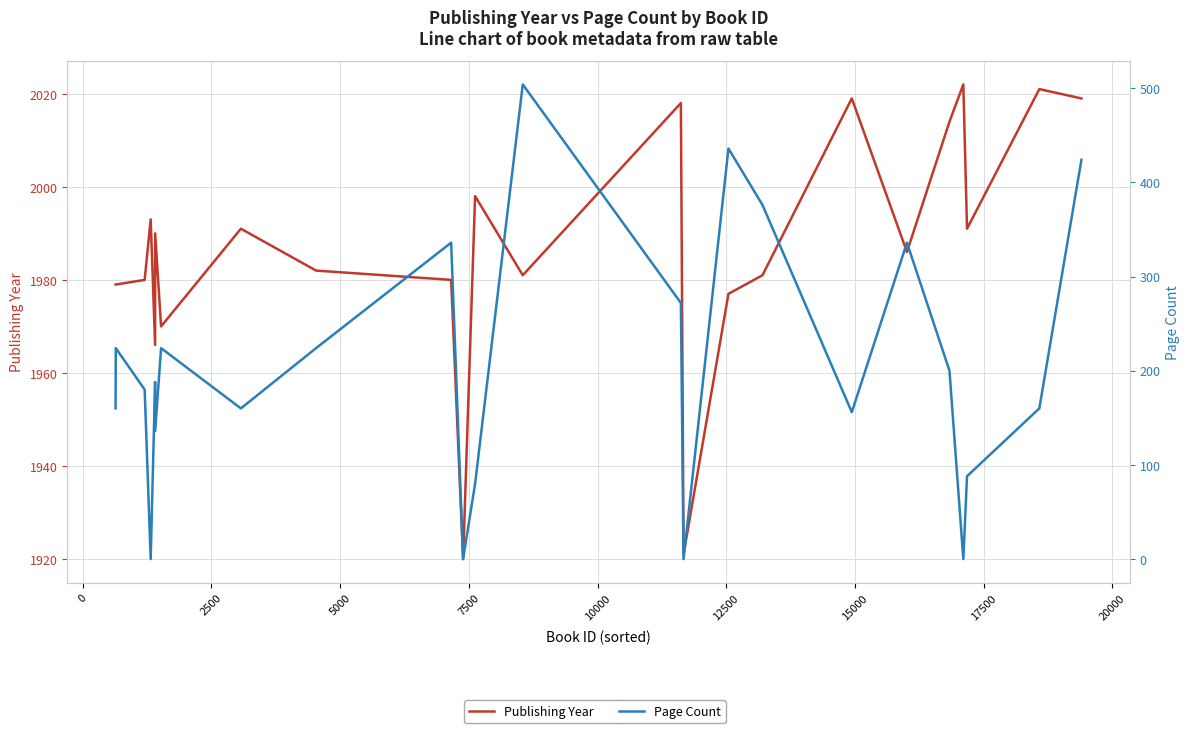

True or false: Page Count and Publishing Year intersect in this chart.

False